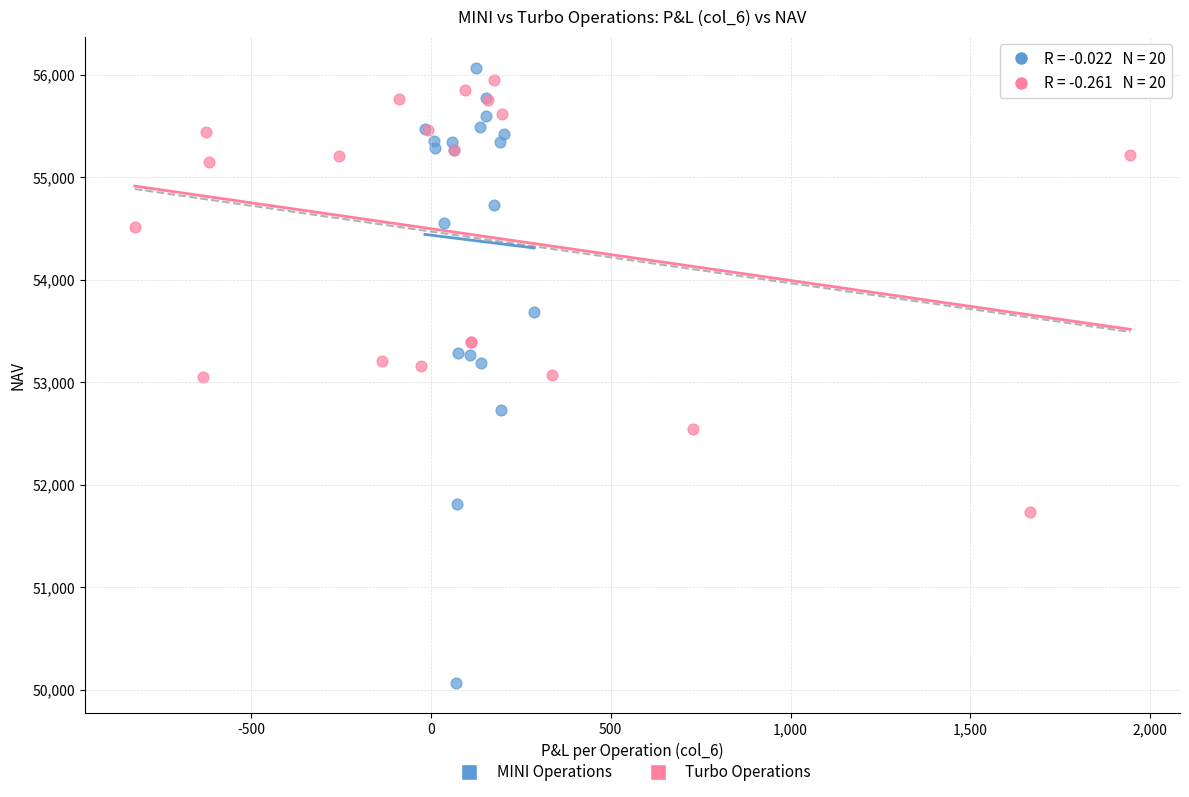

Which series contains the lowest Y value?

MINI Operations